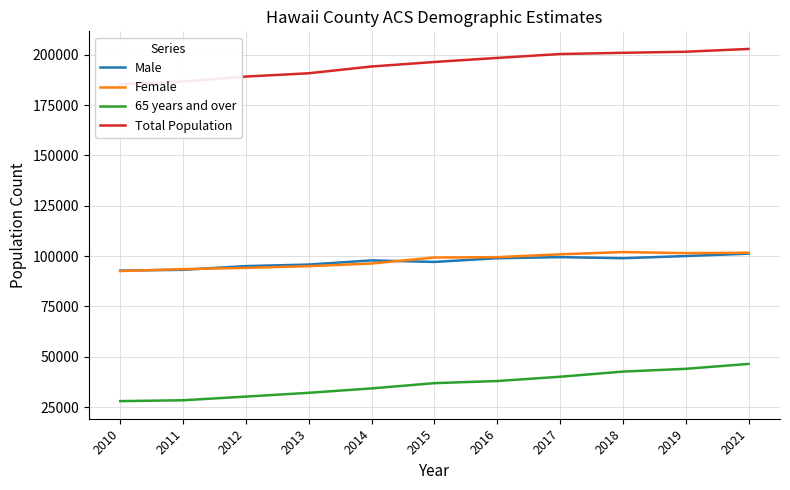

The value of 65 years and over at 2011 is 12775. True or false?

False